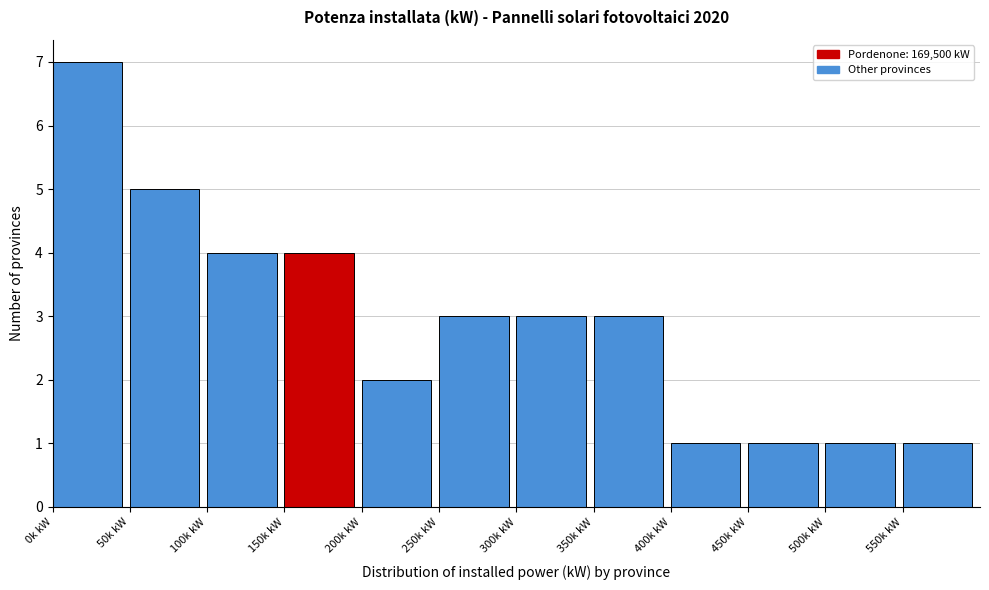

Reading right to left, what are all the values shown in this chart?

1	1	1	1	3	3	3	2	4	4	5	7